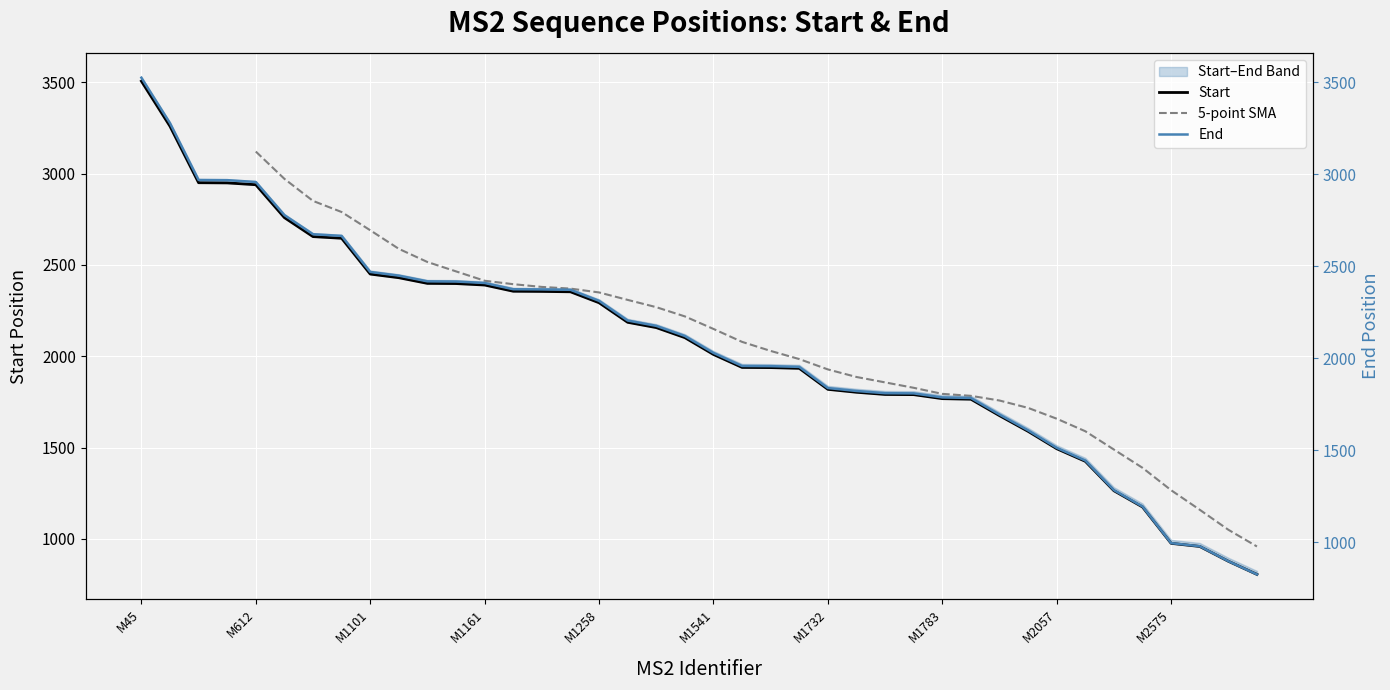

What is the sum of all Start values?

82330